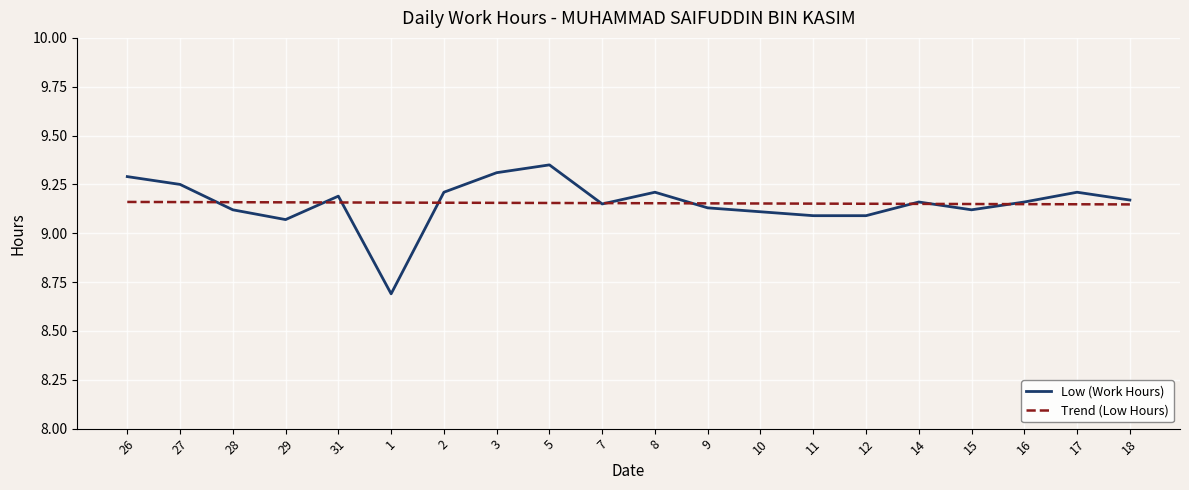

The value of Trend (Low Hours) at 12 is 9.2. True or false?

True